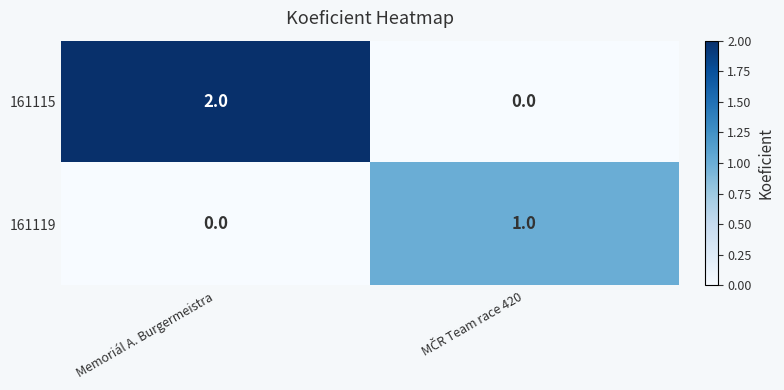

Count the number of data series in this chart.

2